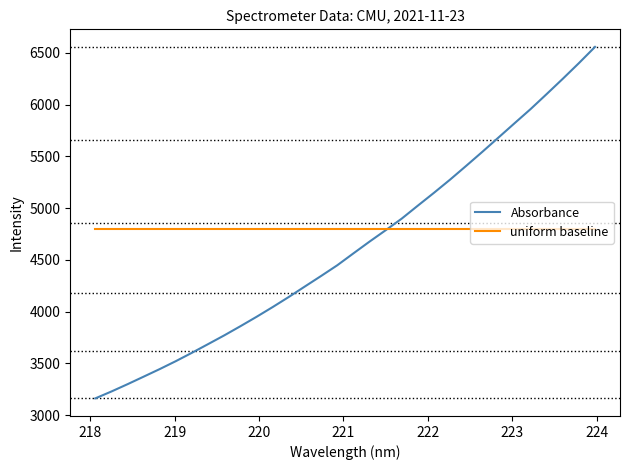

List the series in order of their overall mean, highest first.

uniform baseline, Absorbance